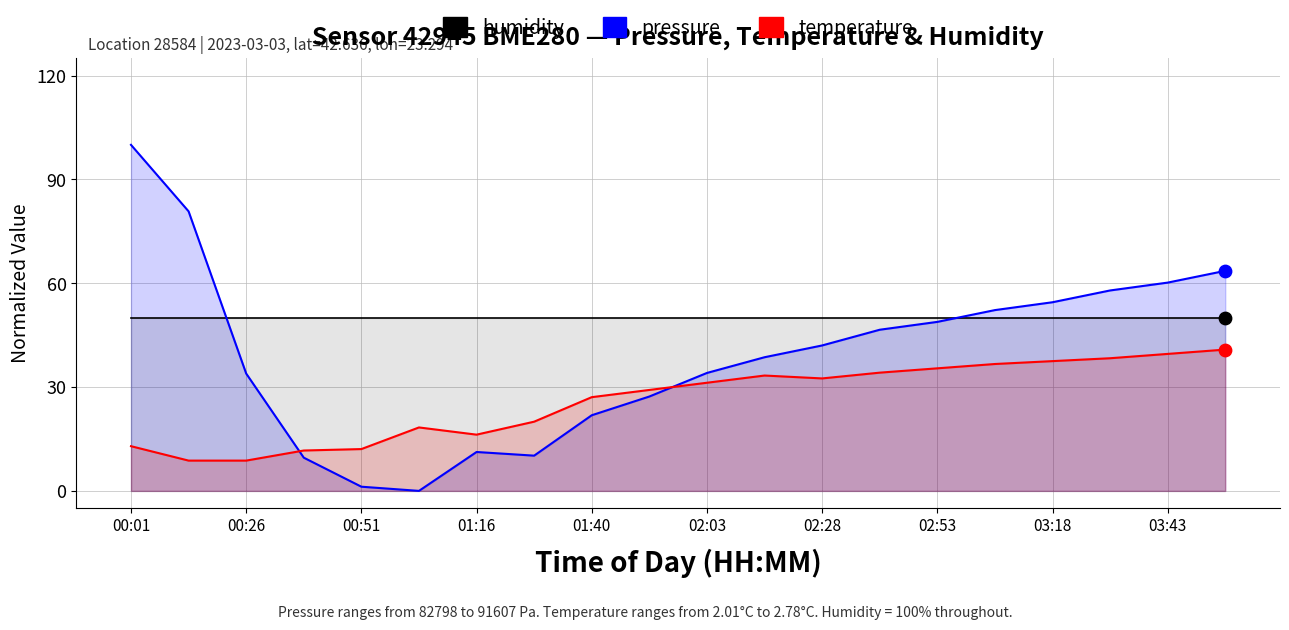

Which series contains the lowest Y value?

pressure (scaled)